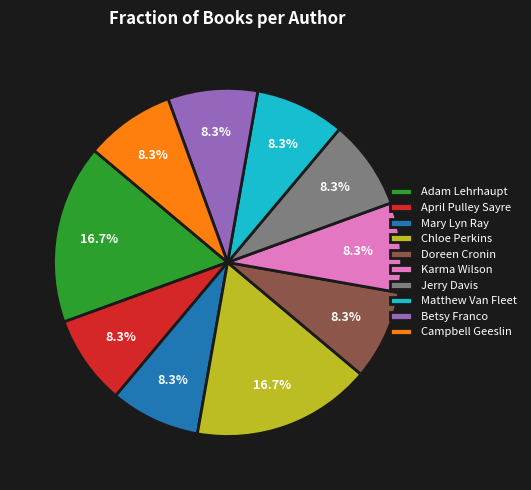

Do Adam Lehrhaupt and Betsy Franco together represent more than half of the pie?

No